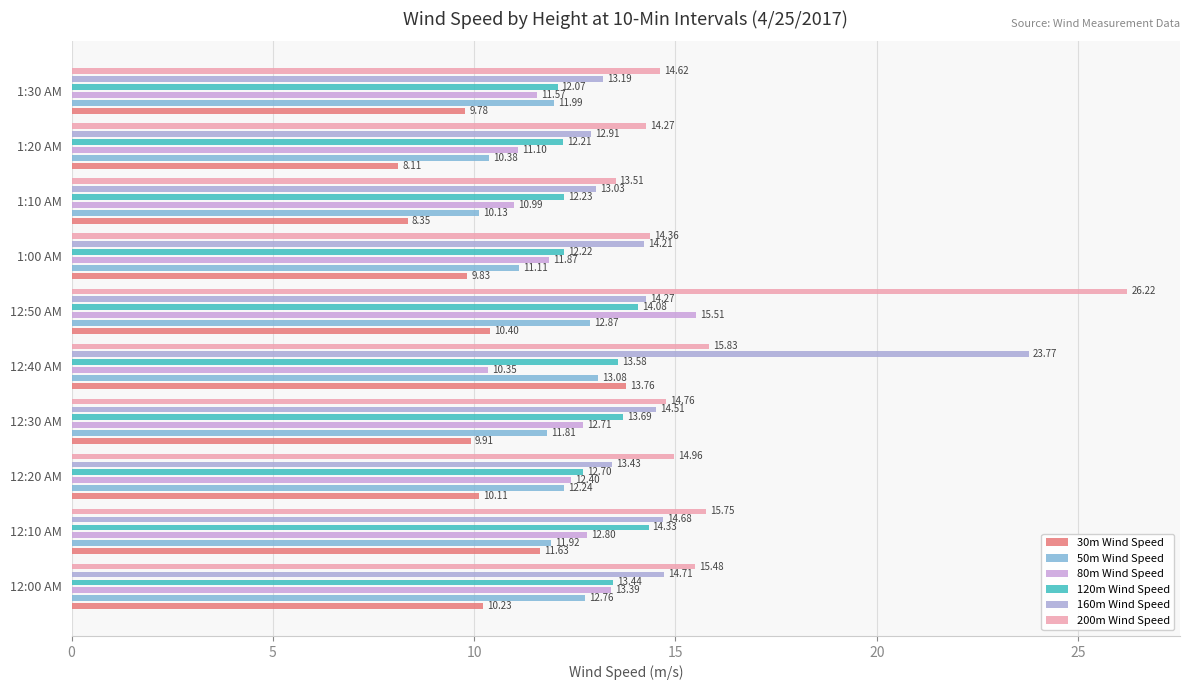

True or false: 50m Wind Speed has a value of 5.8 at 12:00 AM.

False